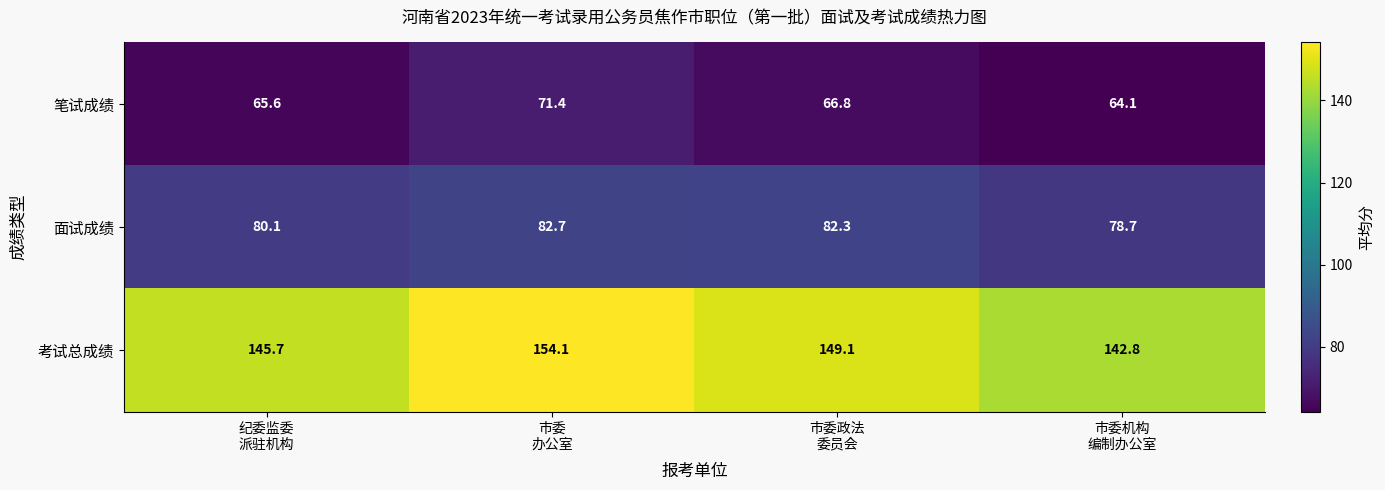

How many categories are shown in the chart?

4